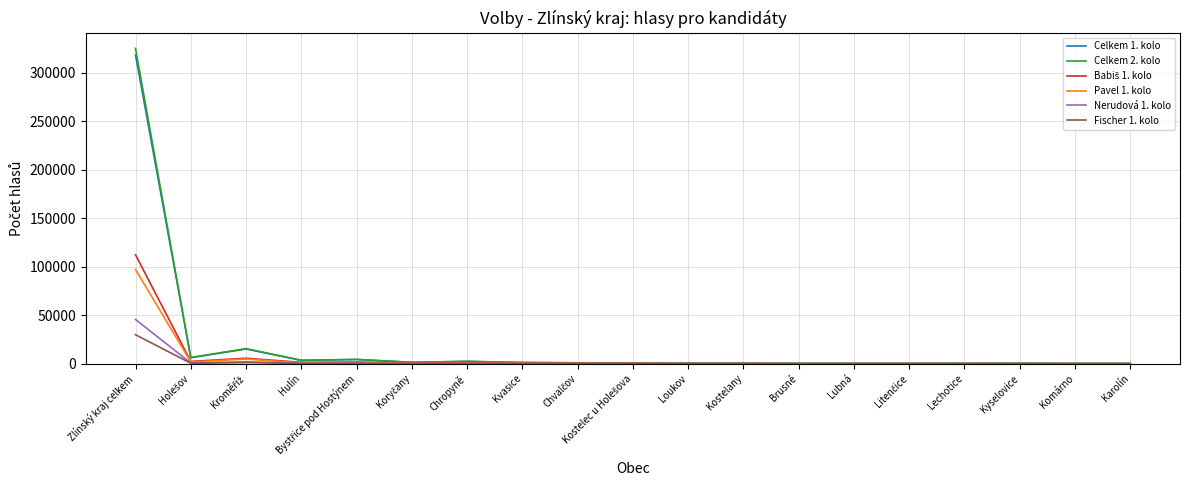

Which series has the widest spread of values?

Celkem 2. kolo